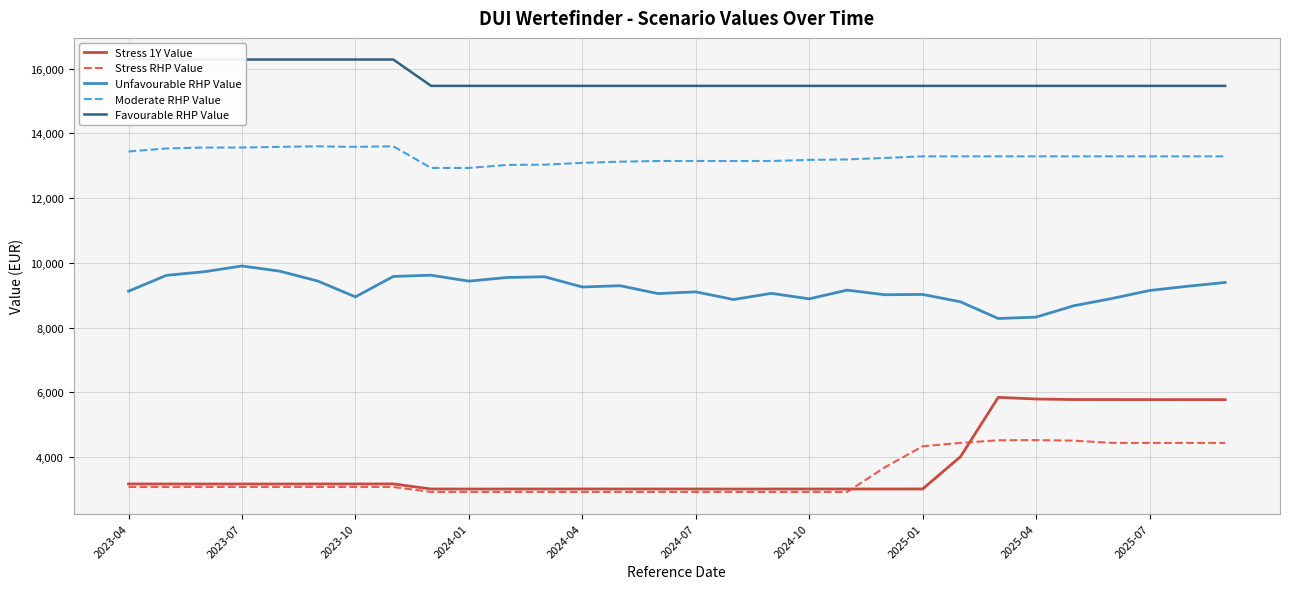

What is the highest value of the Moderate RHP Value series?

13599.4